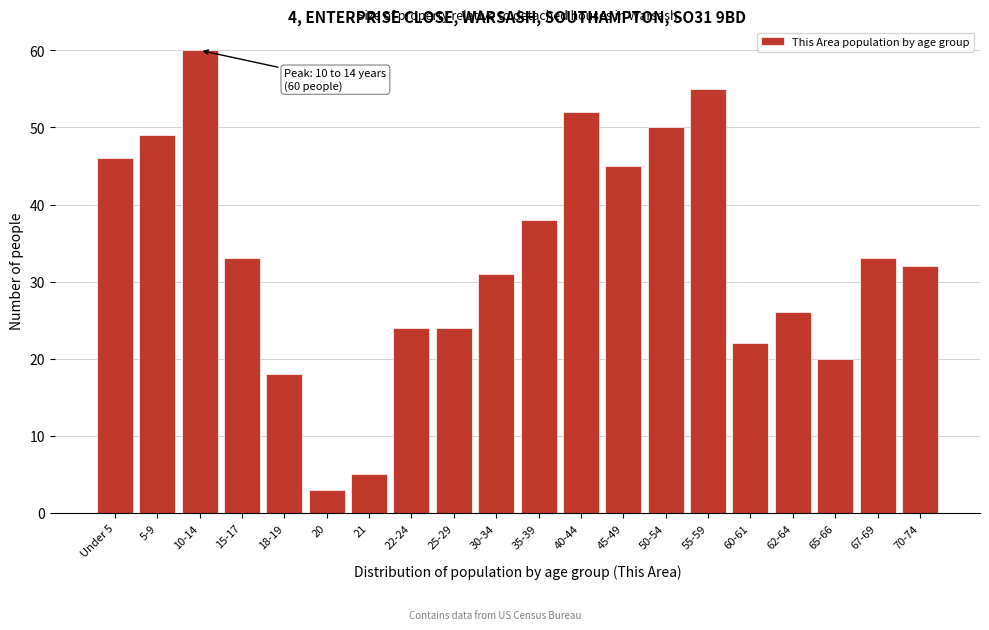

Reading left to right, what are all the values shown in this chart?

46	49	60	33	18	3	5	24	24	31	38	52	45	50	55	22	26	20	33	32